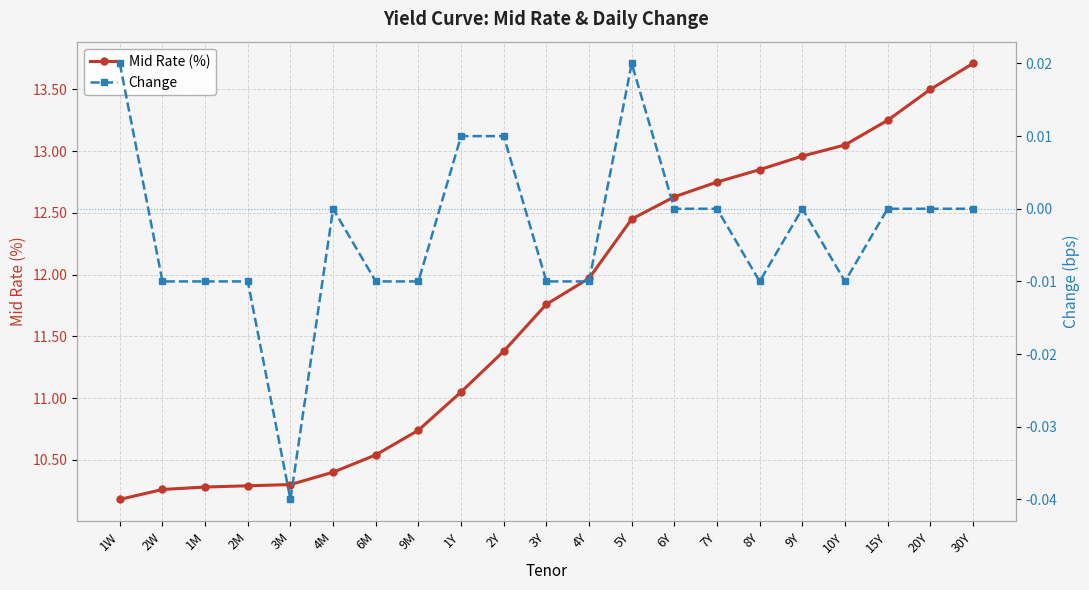

Between 20Y and 2M, which is larger?

20Y